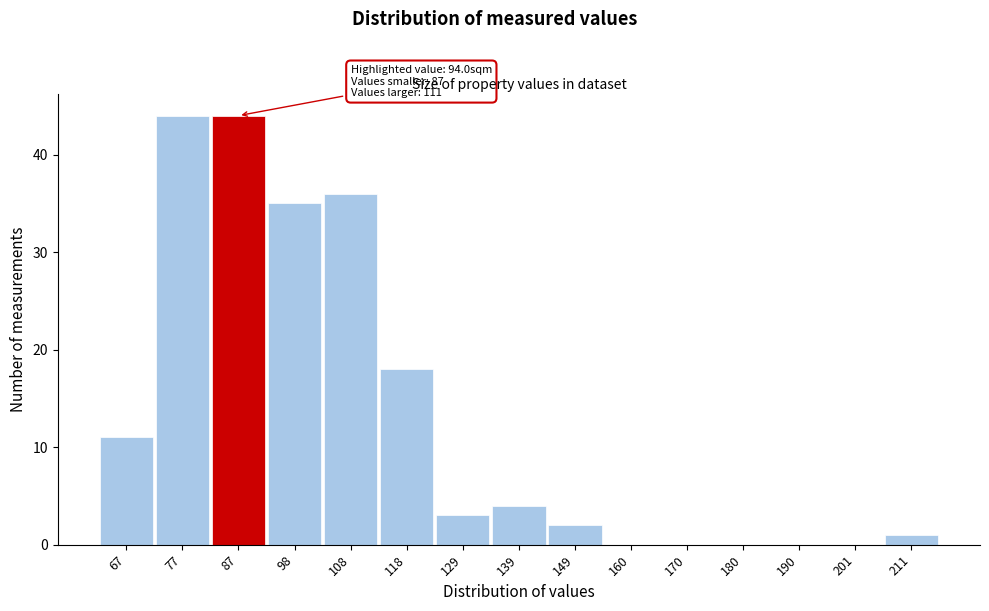

Reading left to right, transcribe all the data shown in this chart.

67=11	77=44	87=44	98=35	108=36	118=18	129=3	139=4	149=2	160=0	170=0	180=0	190=0	201=0	211=1